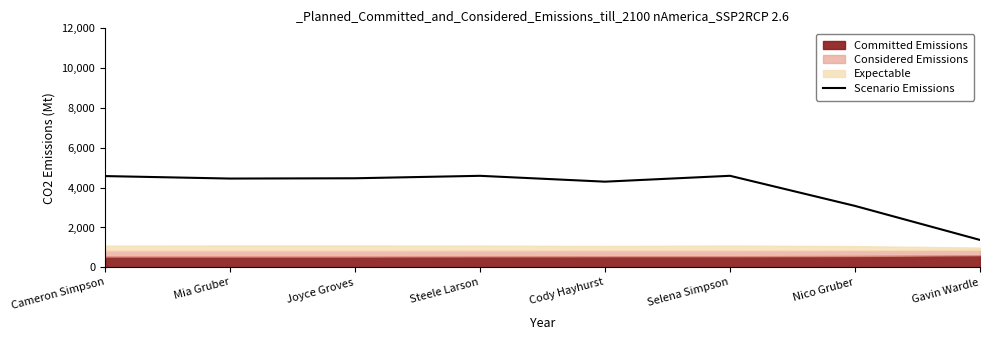

Reading left to right, transcribe all the data shown in this chart.

4581.5	4457.0	4471.2	4594.3	4300.5	4595.3	3083.3	1374.3